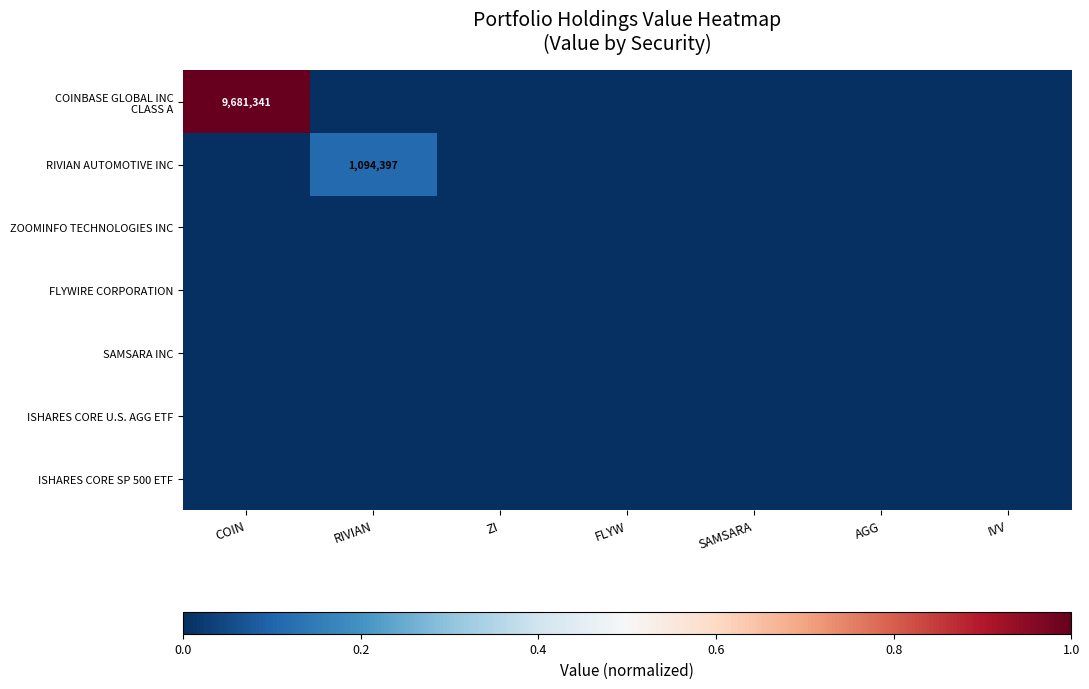

Is the value of FLYWIRE CORPORATION at COIN greater than the value of RIVIAN AUTOMOTIVE INC at RIVIAN?

No